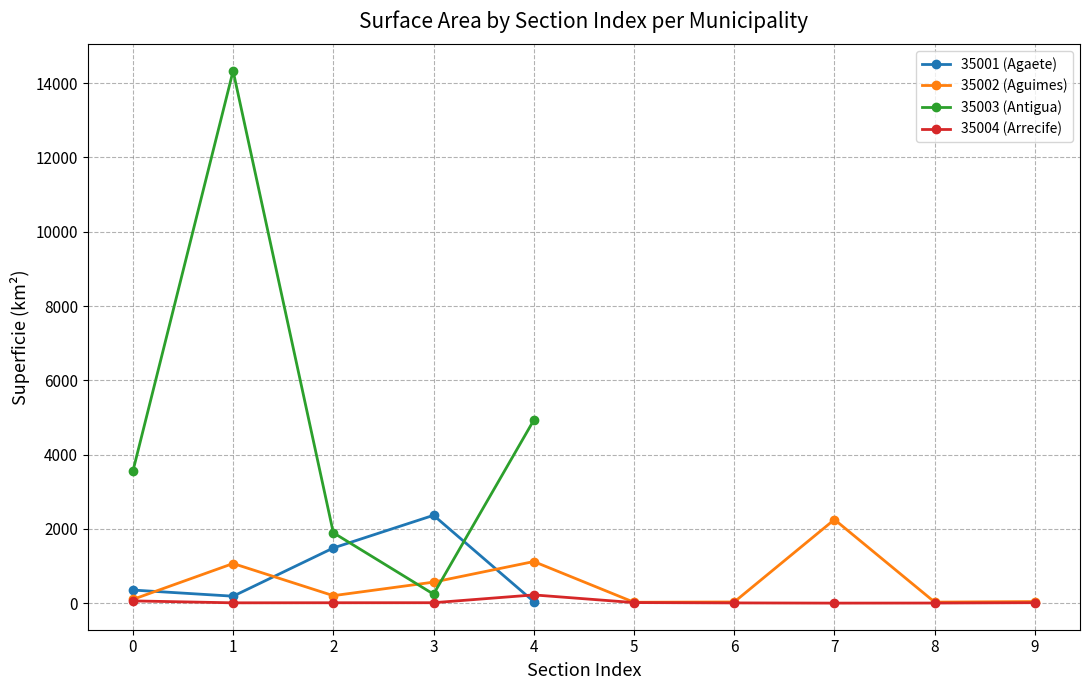

In 35004 (Arrecife), how many points are higher than both neighbors (excluding endpoints)?

1